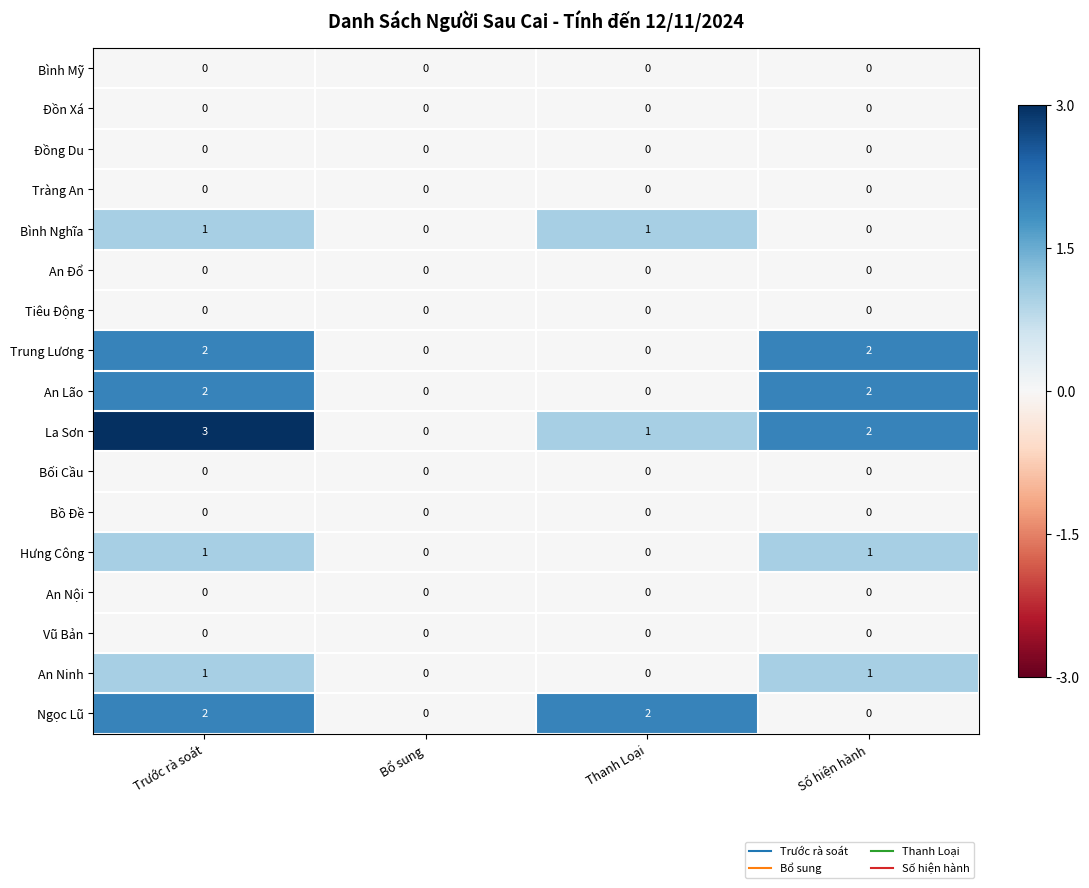

The value of An Lão at Trước rà soát is 3. True or false?

False